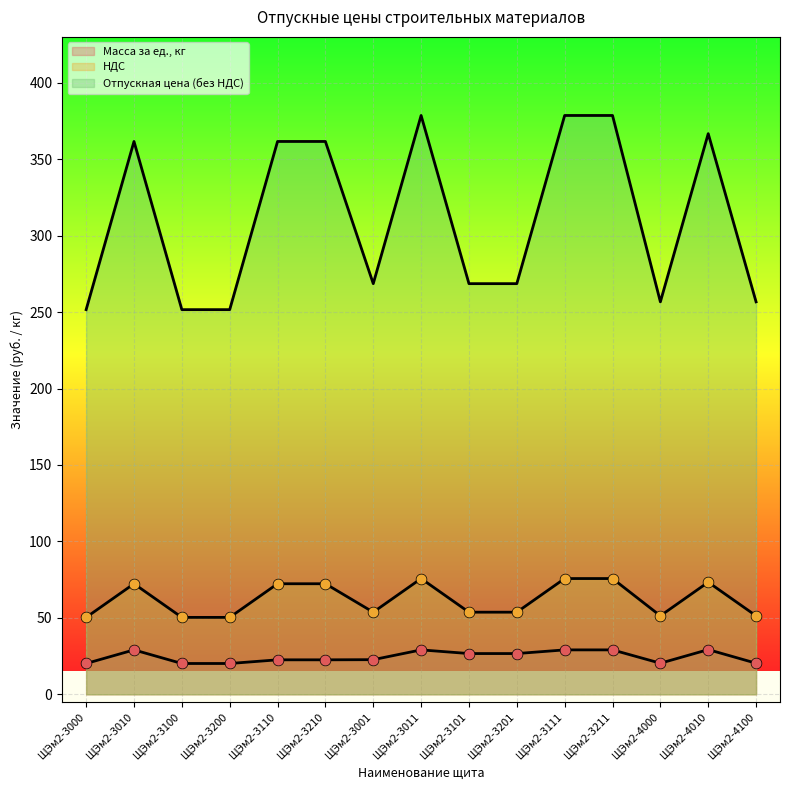

What is the total value across all series at ЩЭм2-3101?

349.0